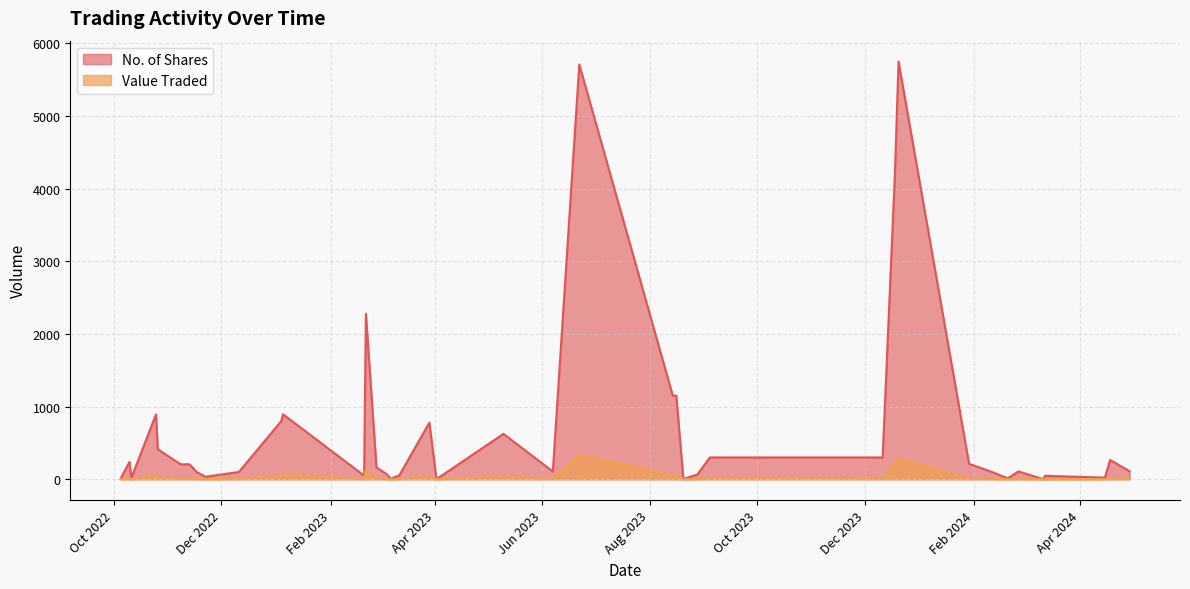

Which series has the largest total across all categories?

No. of Shares